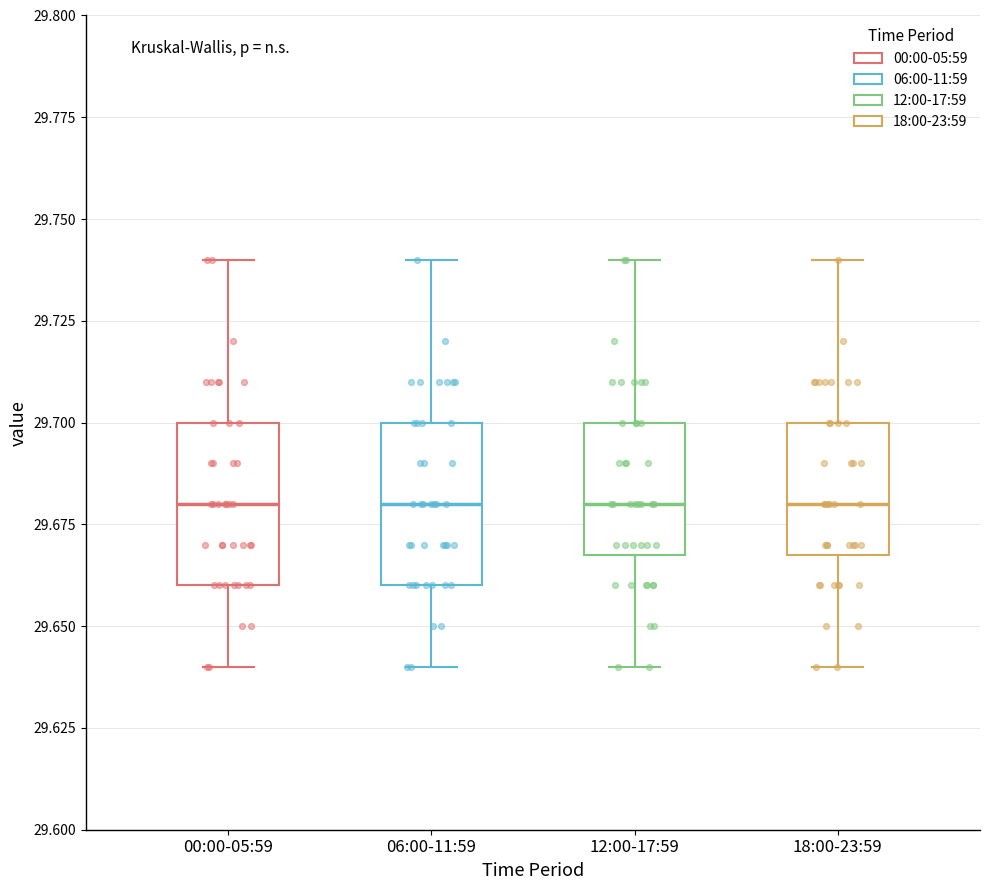

Reading left to right, read every box against the y-axis: the position of its median line, the range the box covers, and the ends of its whiskers. The values are not printed on the chart, so give them approximately, as read against the axis.

00:00-05:59: median 29.68, box 29.66 to 29.70, whiskers 29.64 to 29.74
06:00-11:59: median 29.68, box 29.66 to 29.70, whiskers 29.64 to 29.74
12:00-17:59: median 29.68, box 29.67 to 29.70, whiskers 29.64 to 29.74
18:00-23:59: median 29.68, box 29.67 to 29.70, whiskers 29.64 to 29.74